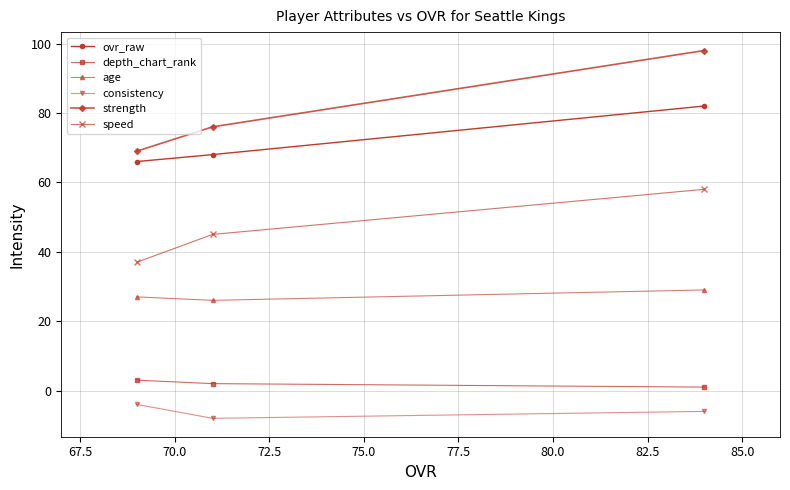

List the series in order of their peak value, highest first.

strength, ovr_raw, speed, age, depth_chart_rank, consistency